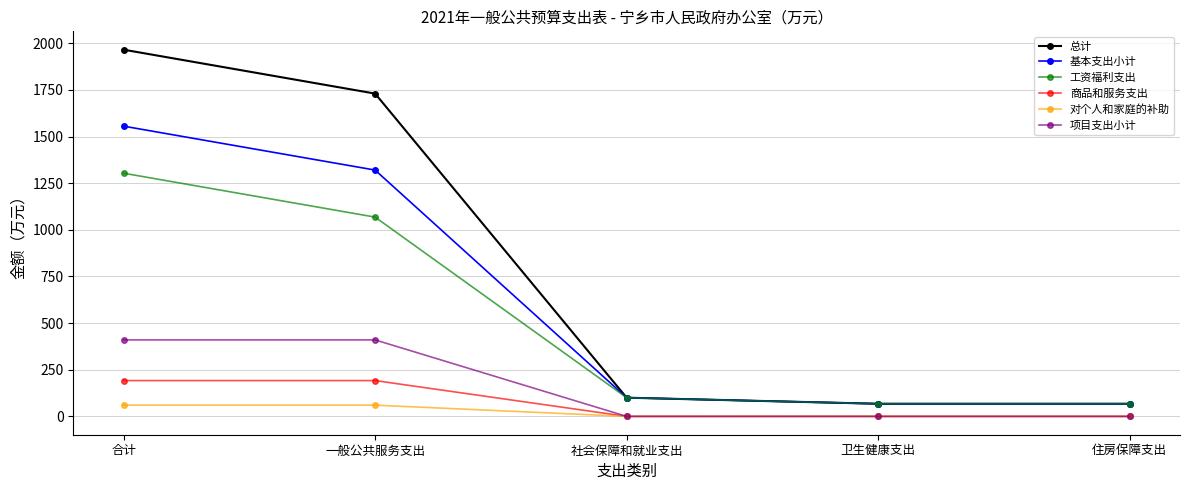

At which category is the sum across all series the highest?

合计